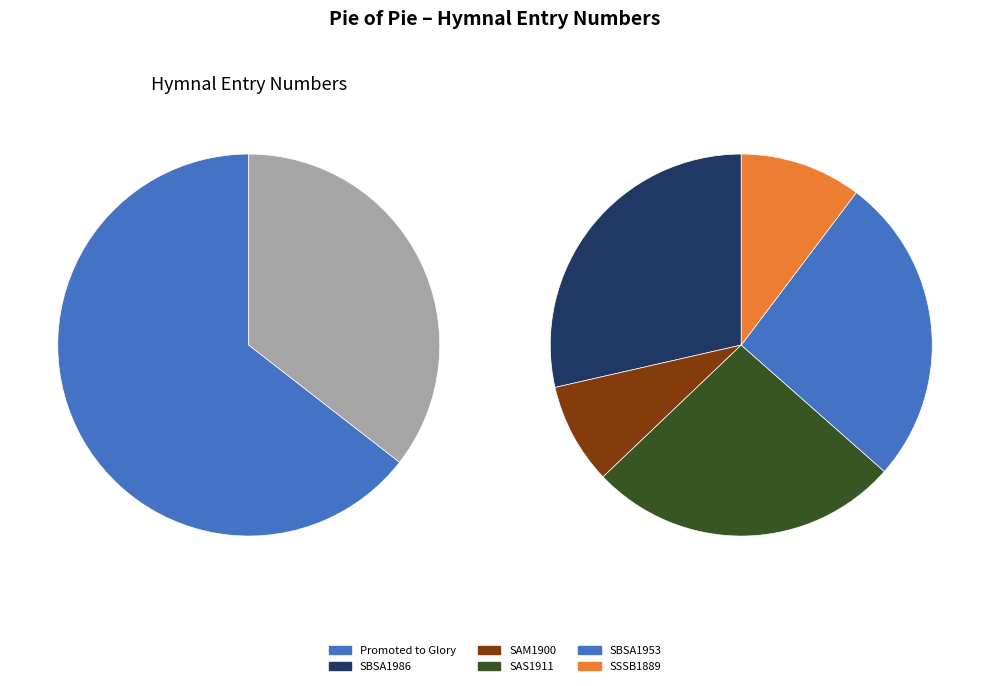

Is it true that Strife and sorrow over (SAM1900) is 3% of the pie?

True